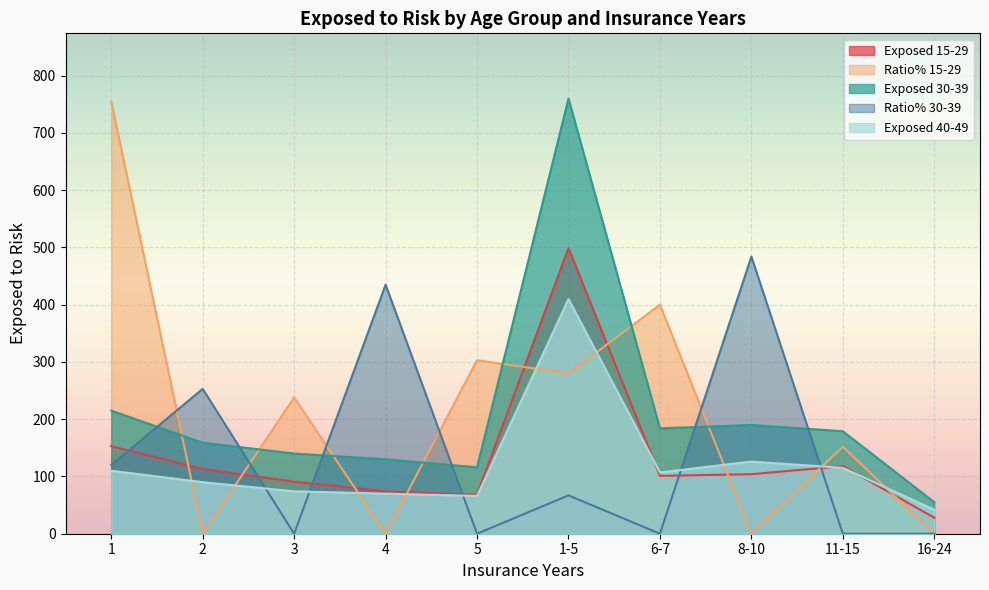

What is the sum of all Exposed 15-29 values?

1349